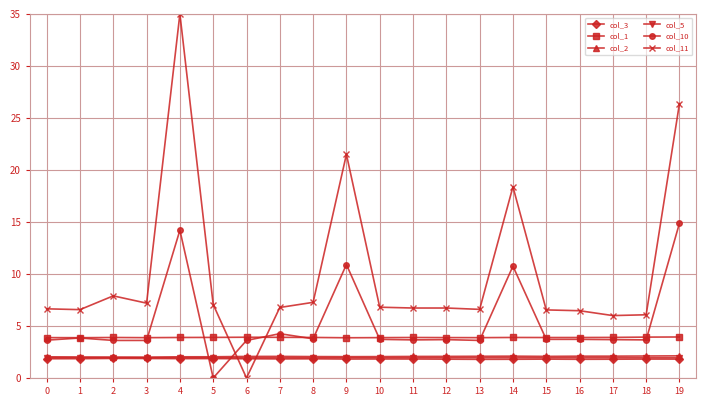

What is the minimum value for col_3?

1.8